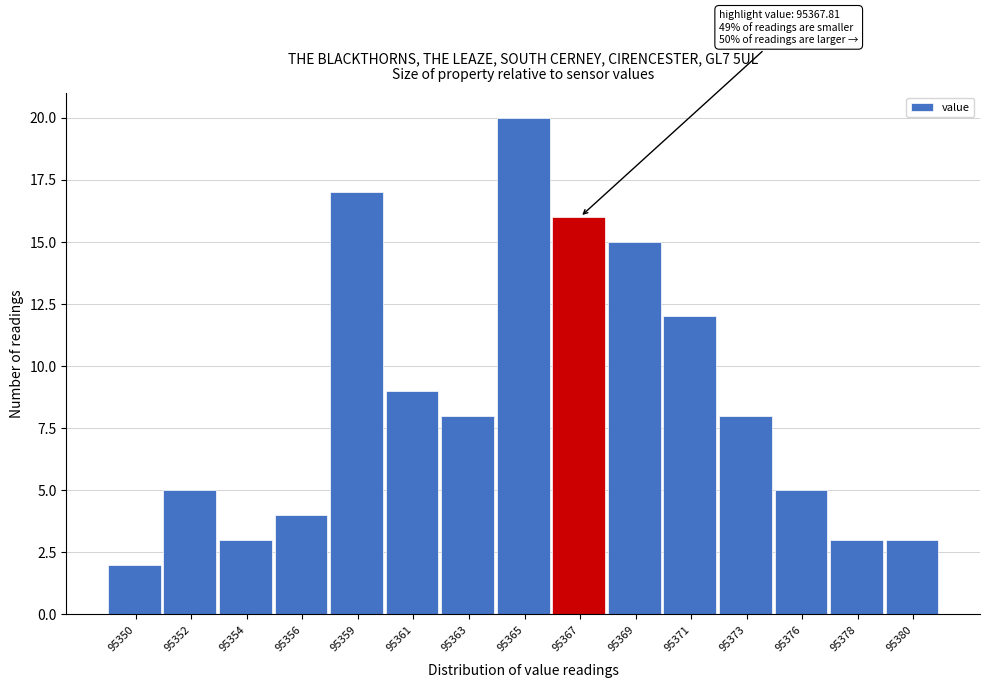

Reading left to right, list all the values displayed in this chart.

95350=2	95352=5	95354=3	95356=4	95359=17	95361=9	95363=8	95365=20	95367=16	95369=15	95371=12	95373=8	95376=5	95378=3	95380=3